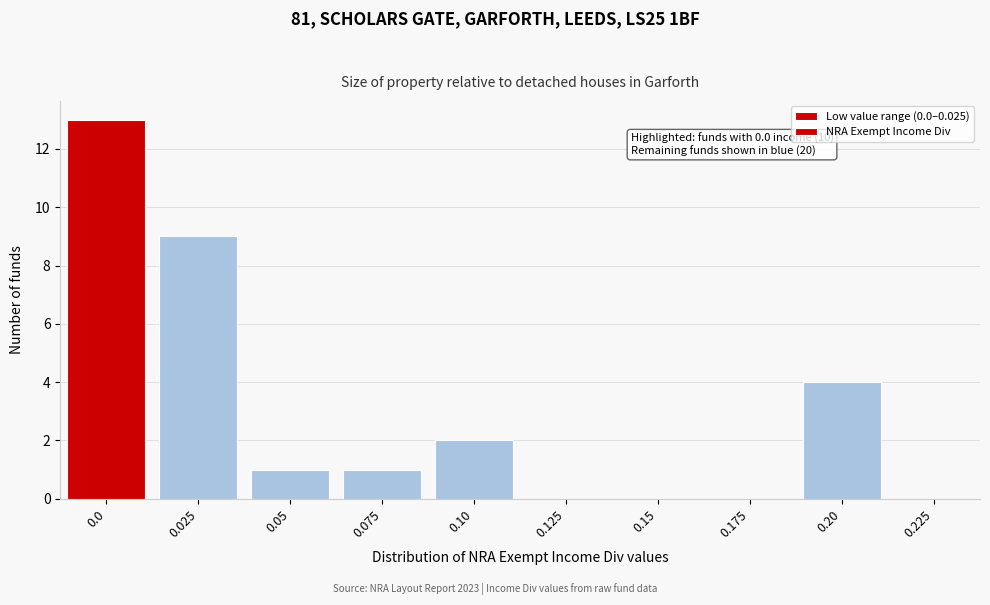

Reading left to right, transcribe all the data shown in this chart.

0.0=13	0.025=9	0.05=1	0.075=1	0.10=2	0.125=0	0.15=0	0.175=0	0.20=4	0.225=0